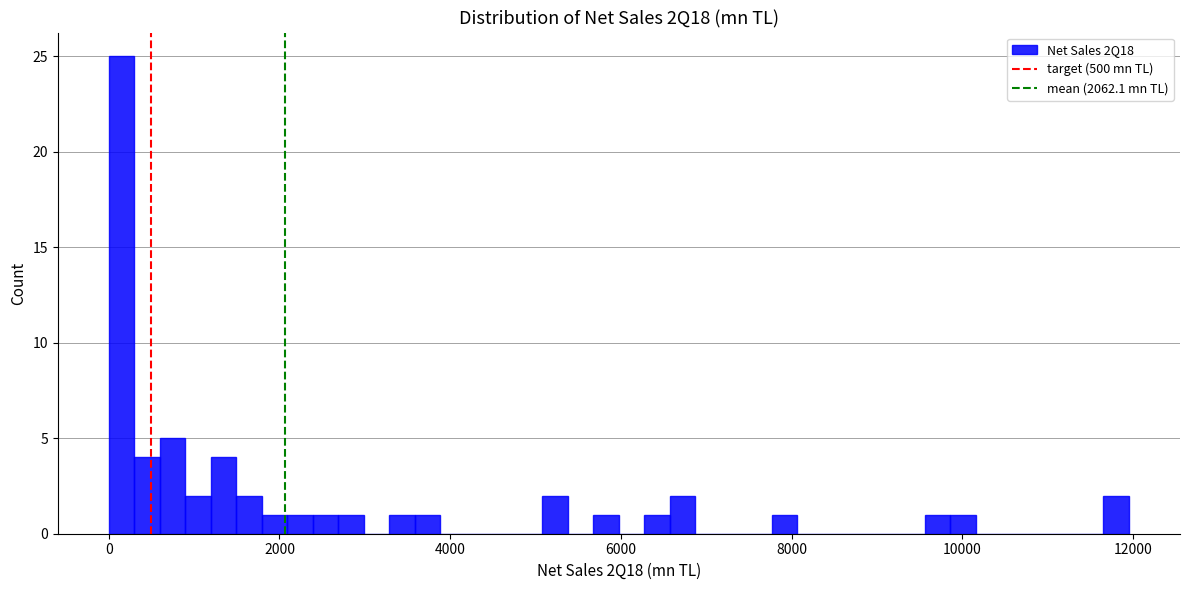

Around what value on the x-axis is the tallest bar? Give the approximate position of its centre, as read against the axis.

200